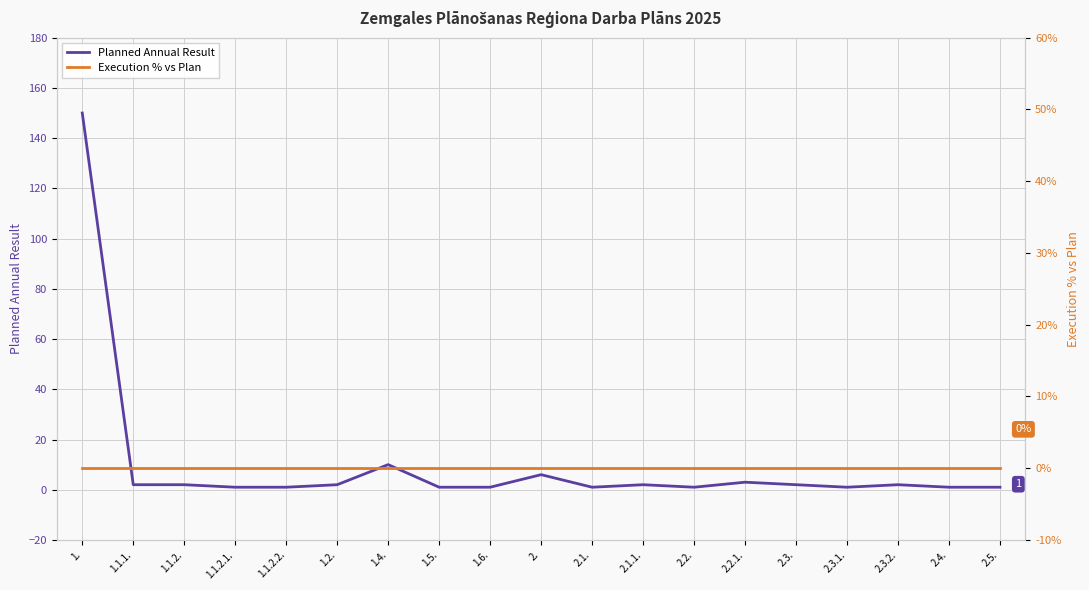

How many distinct data groups are displayed?

2